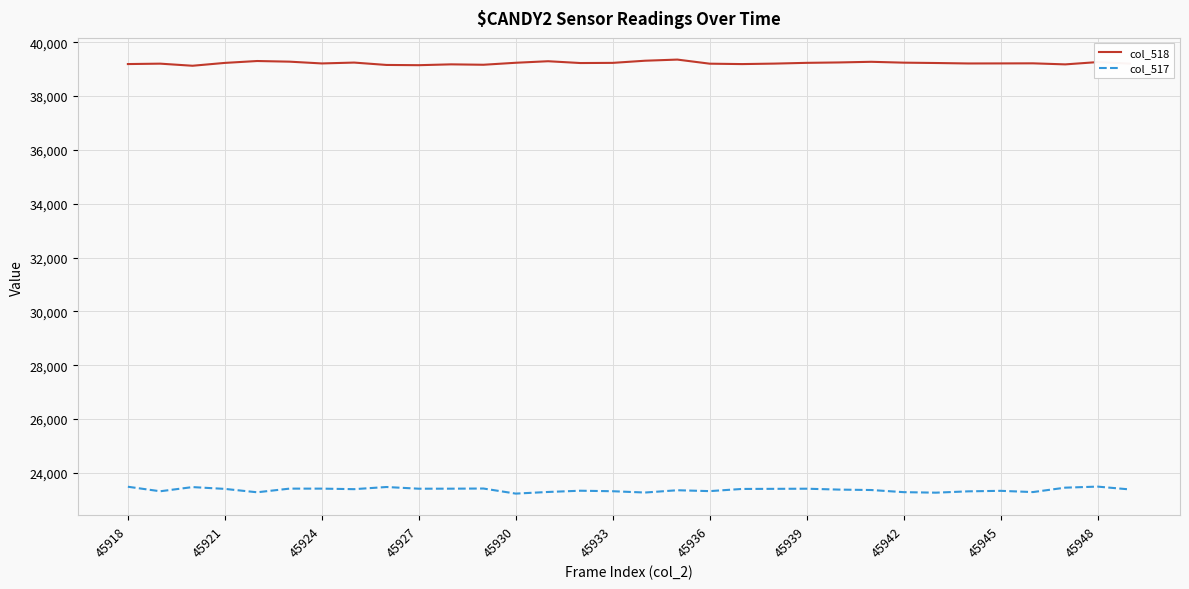

True or false: col_518 and col_517 intersect in this chart.

False